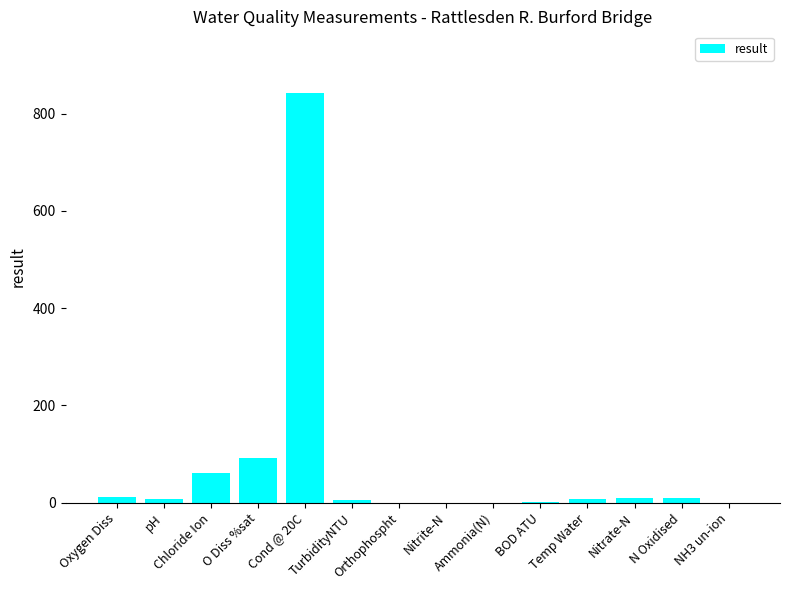

What is the sum of the values at Temp Water and Orthophospht?

6.9